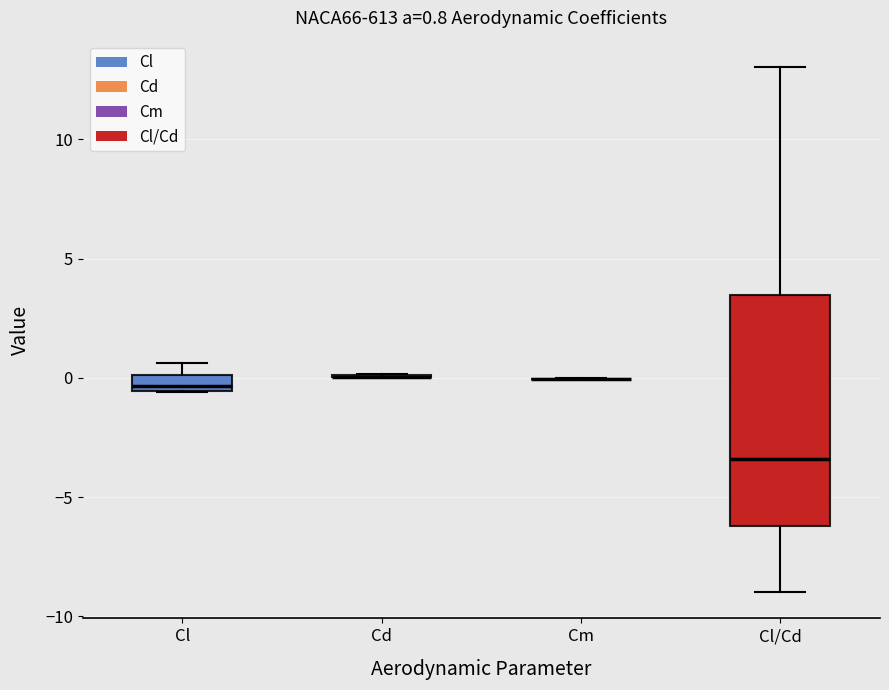

Comparing the boxes themselves (not the whiskers), which one is the tallest?

Cl/Cd